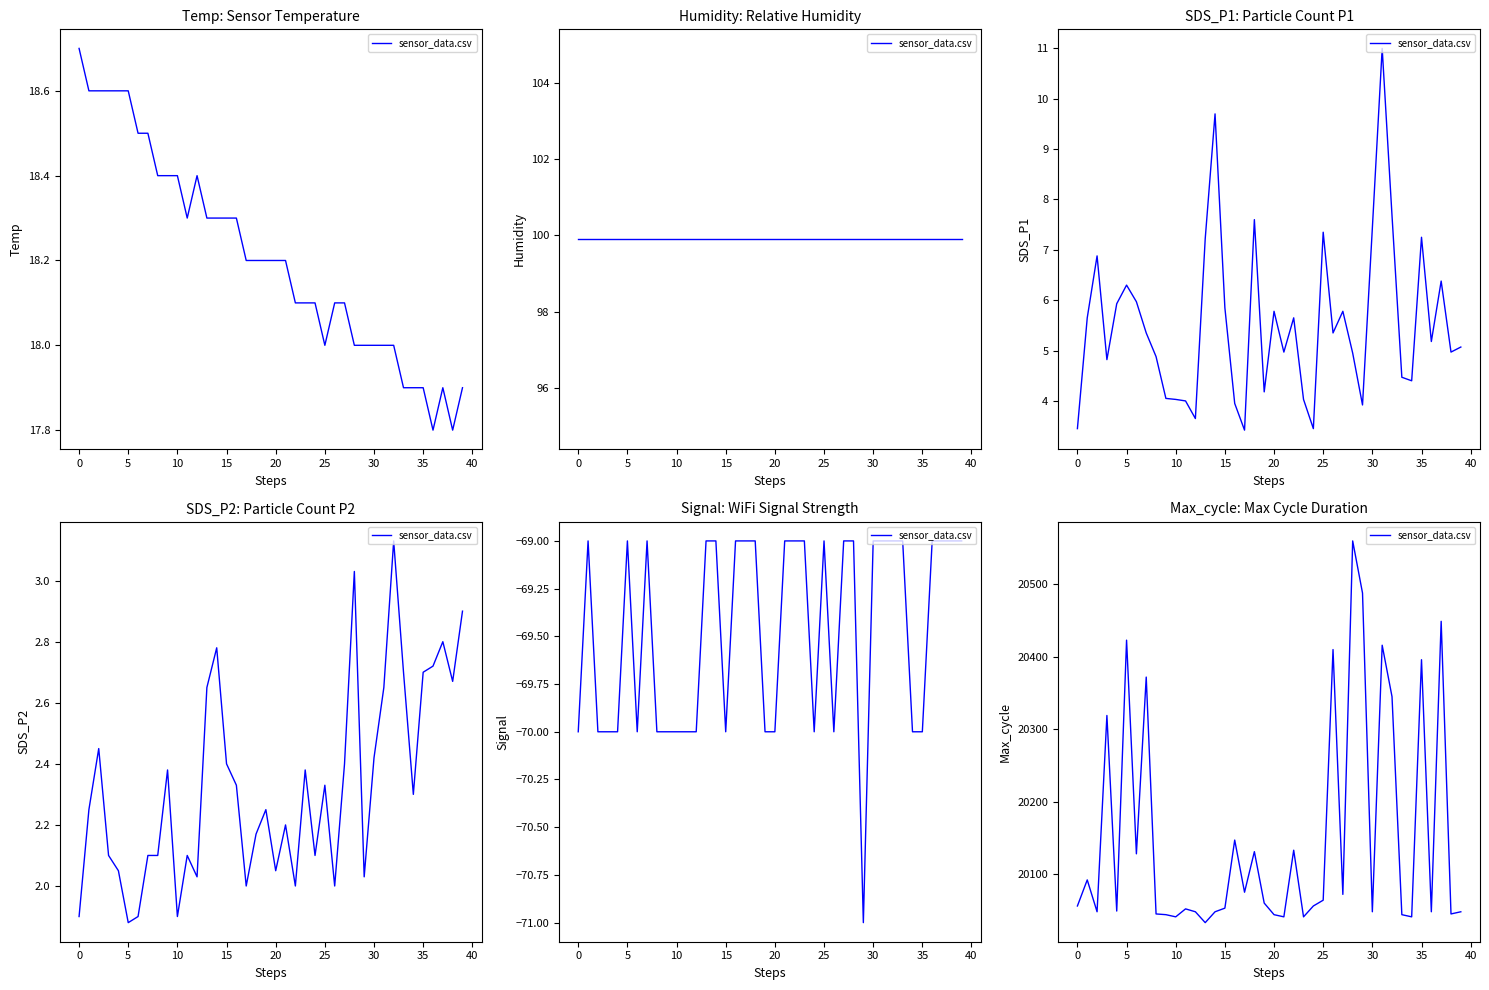

What is the difference between the maximum and minimum values?

527